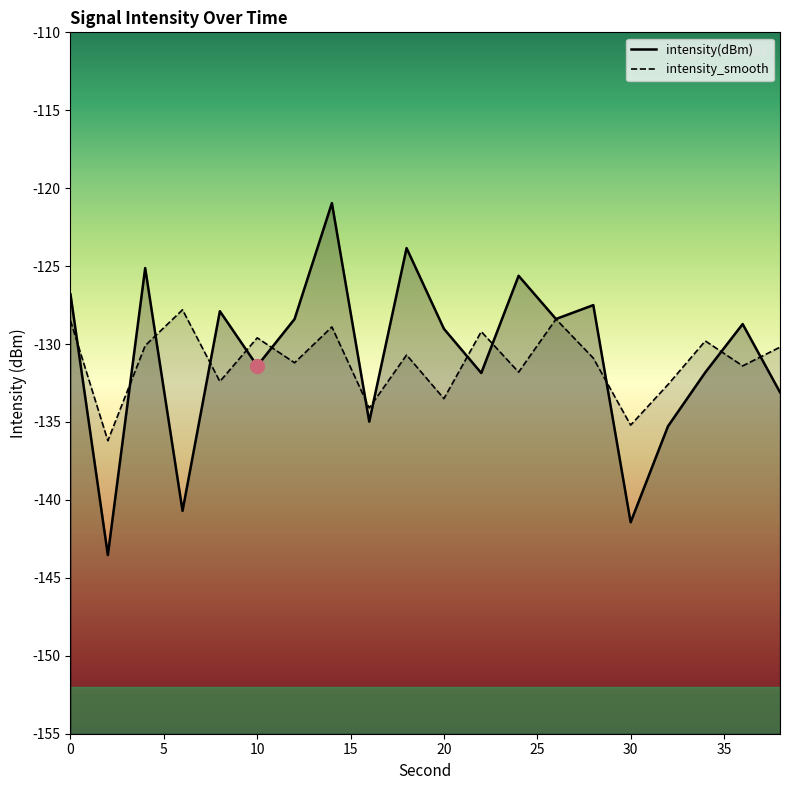

After their last crossing, which series has the higher values: intensity(dBm) or intensity_smooth?

intensity_smooth